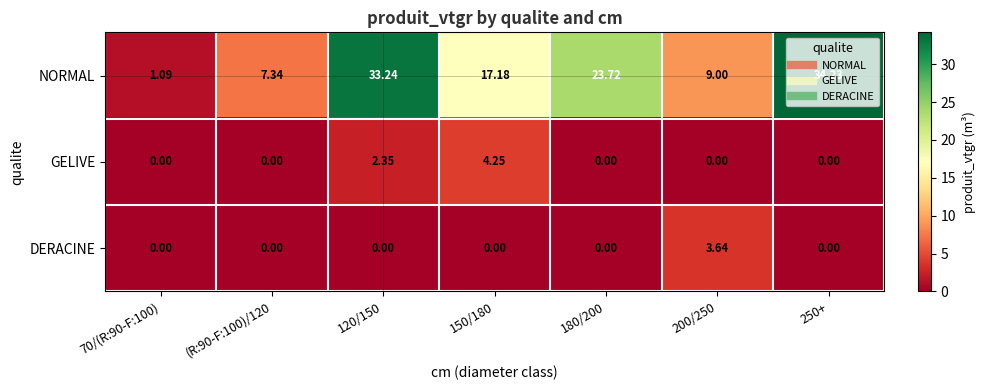

Which series has the largest range (max minus min)?

NORMAL